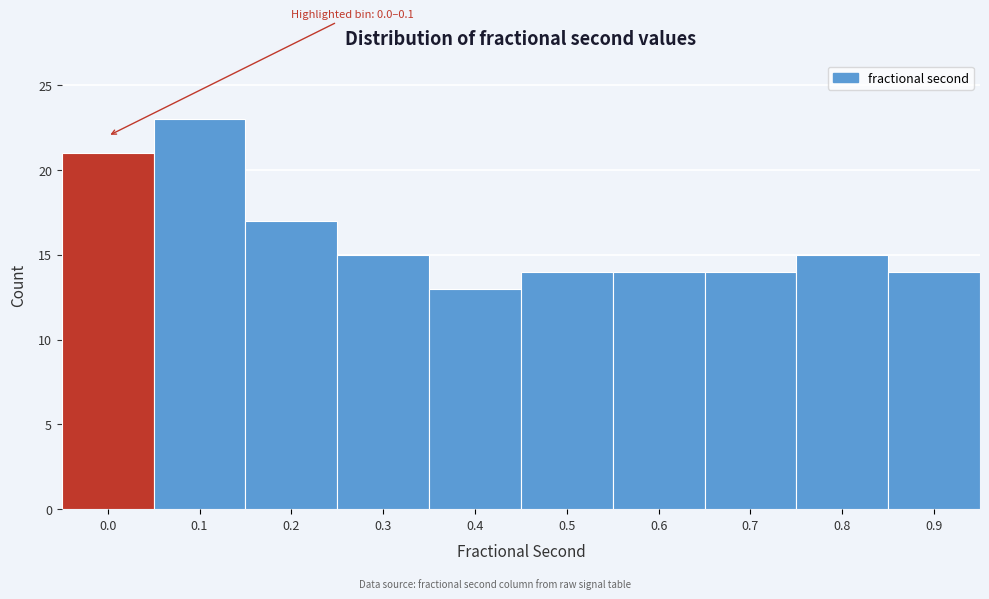

Reading right to left, transcribe all the data shown in this chart.

14	15	14	14	14	13	15	17	23	21